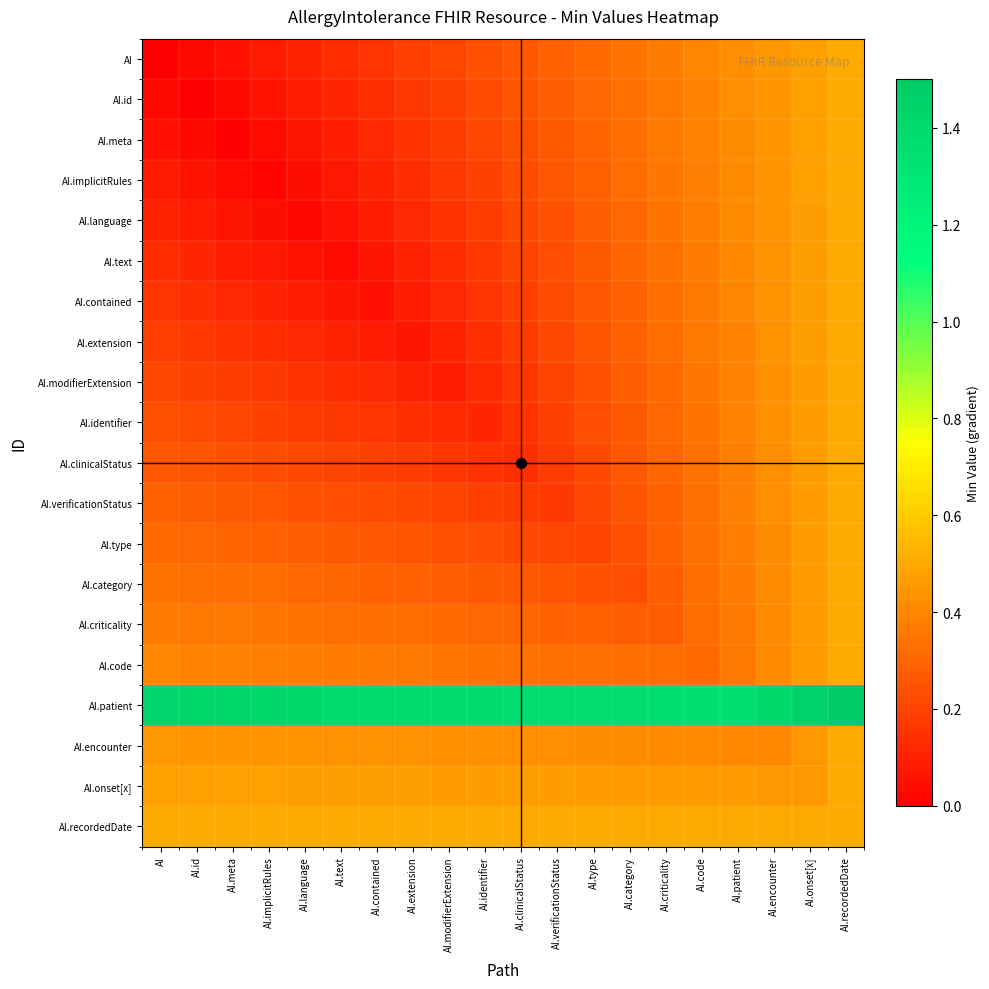

At which category is the sum across all series the highest?

AI.recordedDate